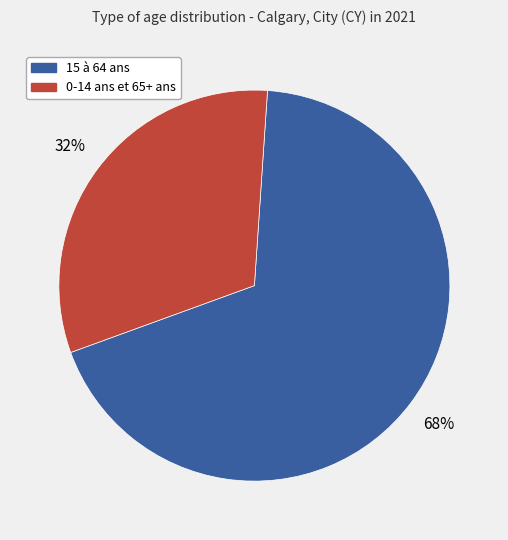

Is there a majority slice in this chart?

Yes